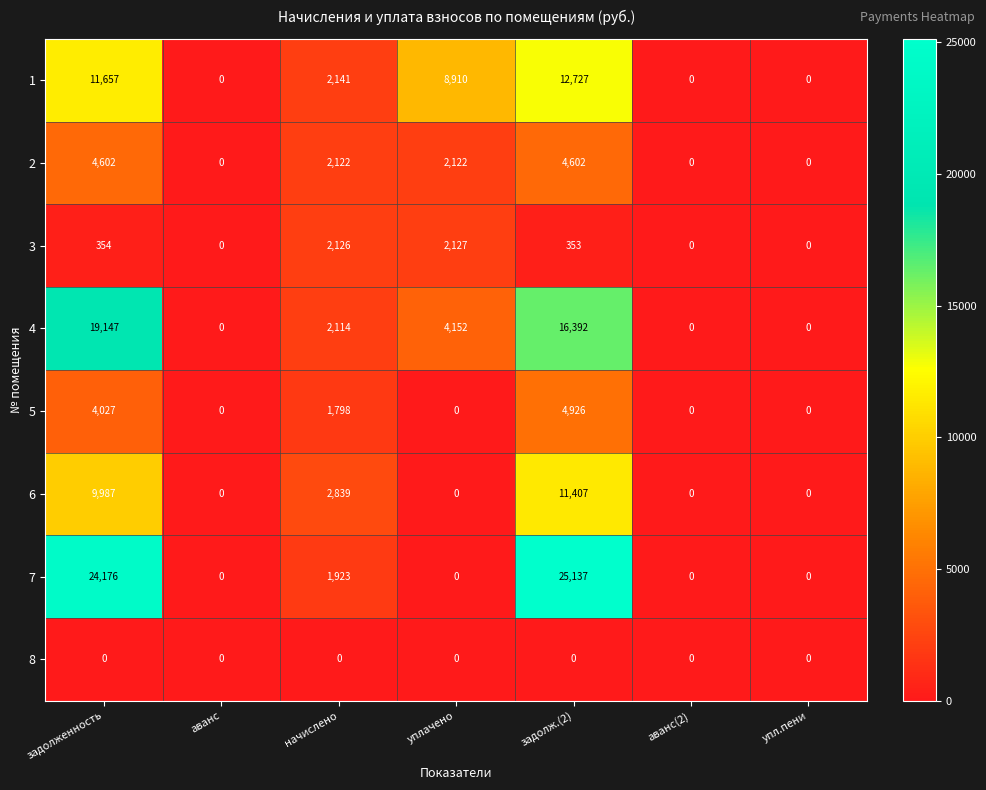

Which label corresponds to the largest value in the chart?

задолж.(2)